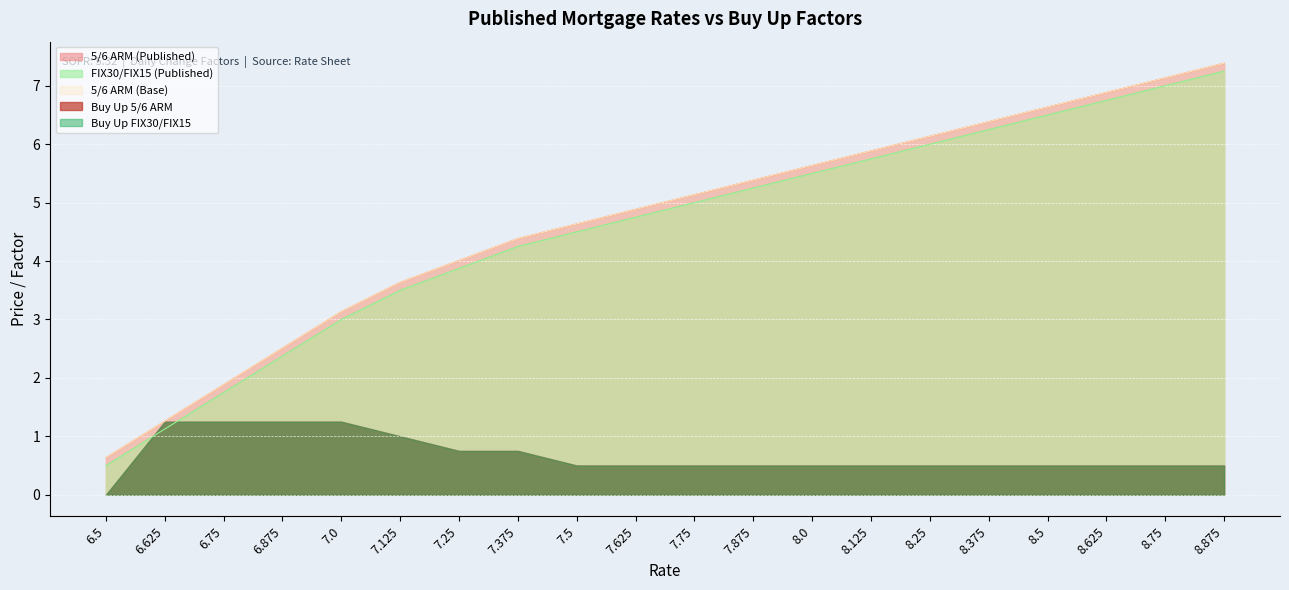

Does the chart display data point markers on the line(s)?

No